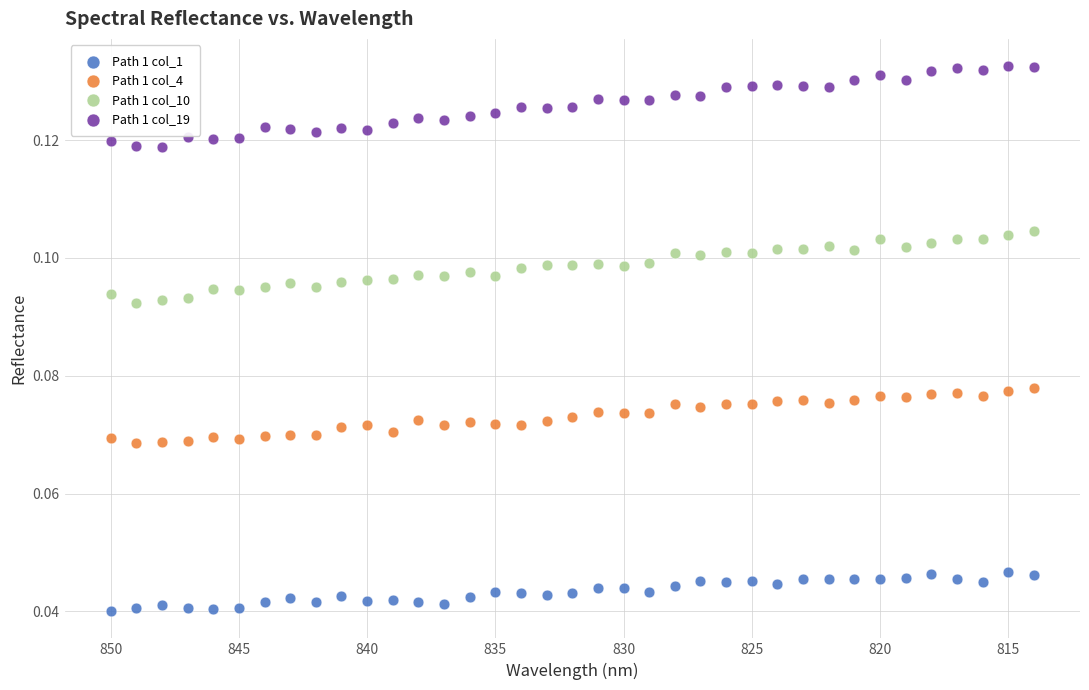

Which series reaches the maximum Y coordinate?

Path 1 col_19